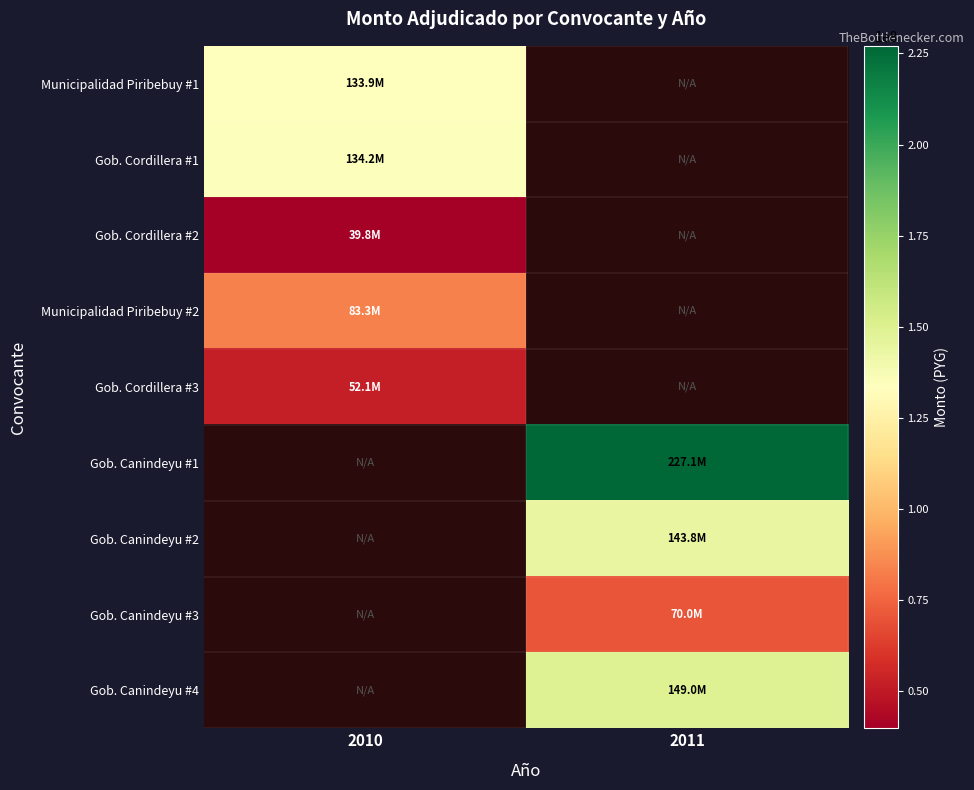

Which series has the largest range (max minus min)?

Municipalidad Piribebuy #1